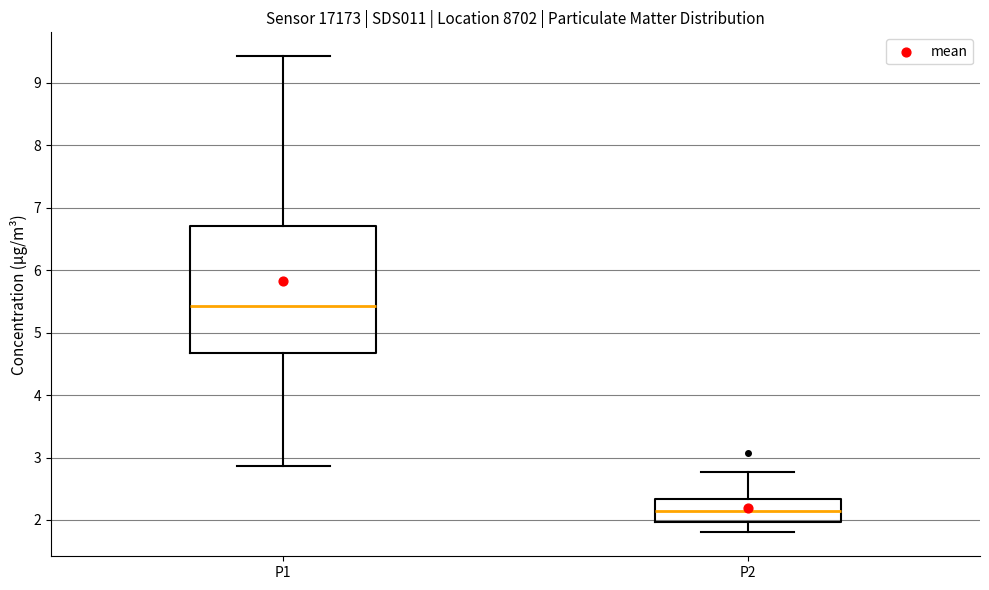

Reading left to right, transcribe this box plot: for each box, give where its median line is, the range the box spans, and where its two whiskers end, as read against the y-axis. The values are not printed on the chart, so give them approximately, as read against the axis.

P1: median 5.4, box 4.7 to 6.7, whiskers 2.9 to 9.4
P2: median 2.2, box 2.0 to 2.3, whiskers 1.8 to 2.8